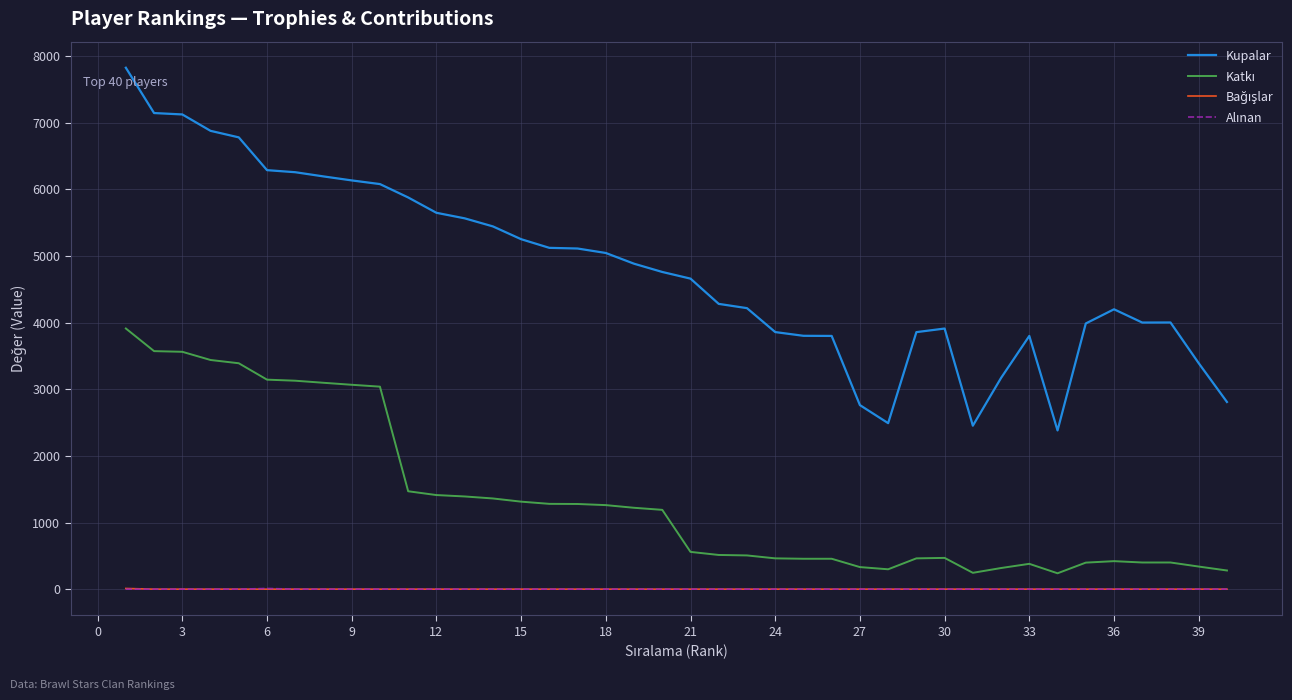

What is the greatest value displayed?

7825